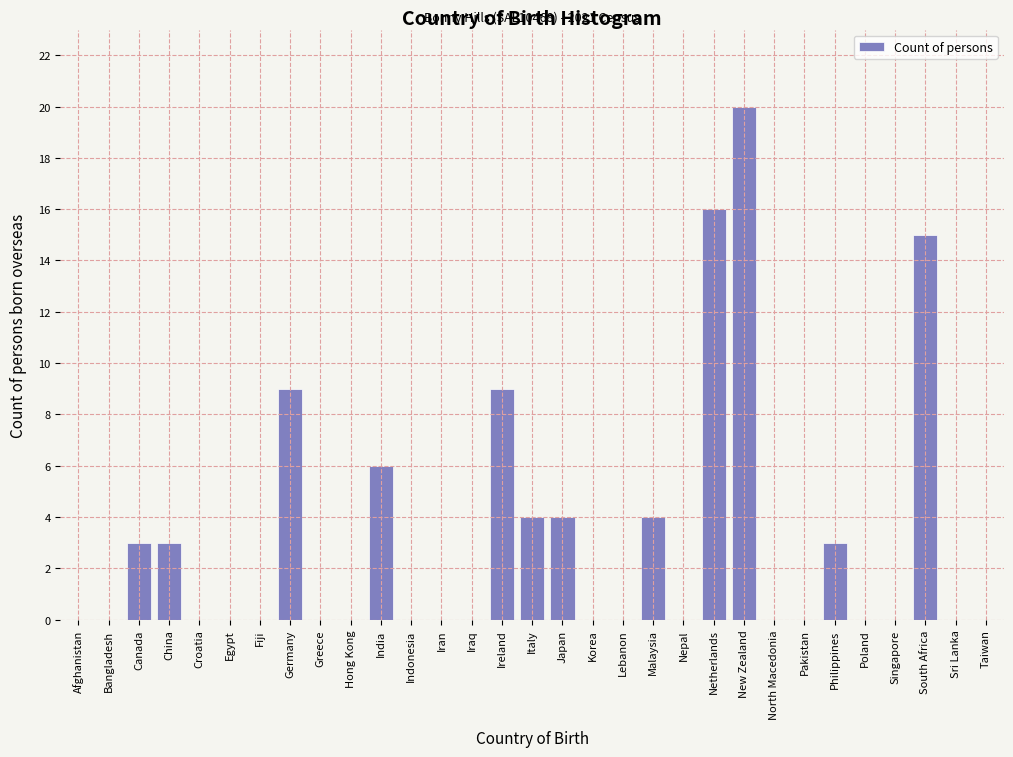

Between New Zealand and Ireland, which is larger?

New Zealand